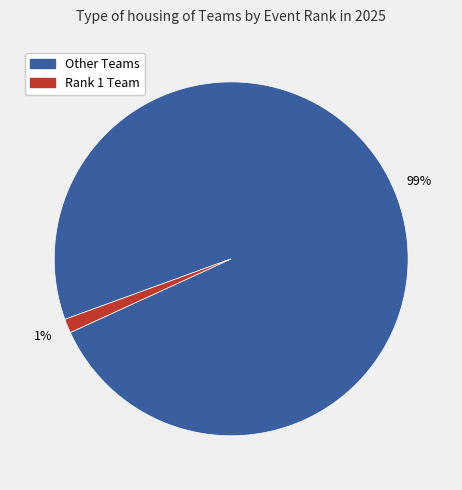

Does any single category account for the majority?

Yes